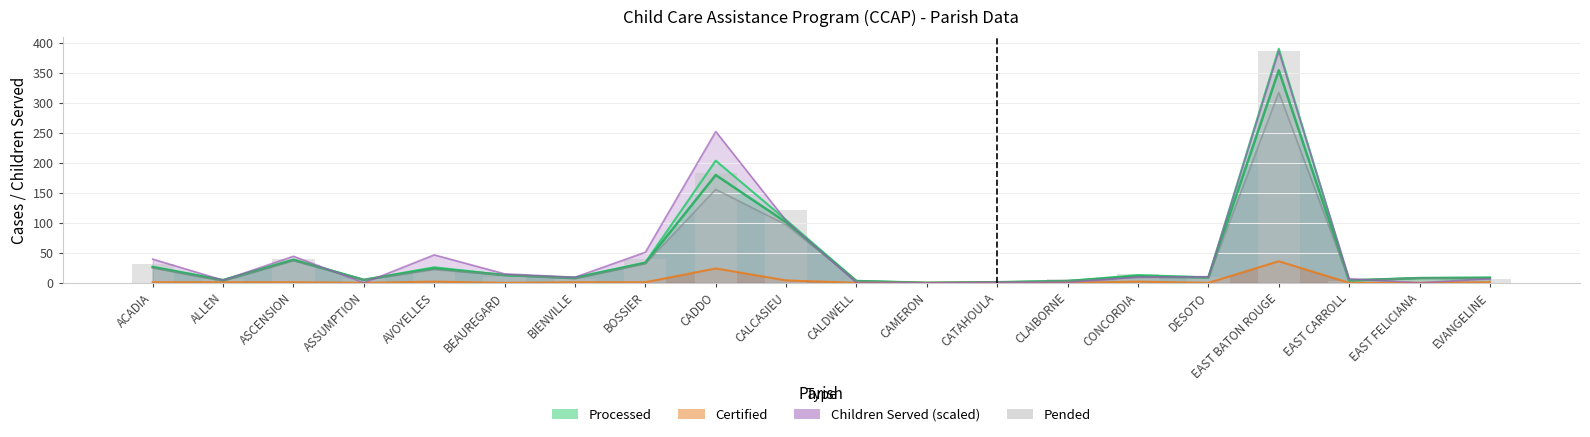

At which category does the chart reach its peak across all series?

EAST BATON ROUGE